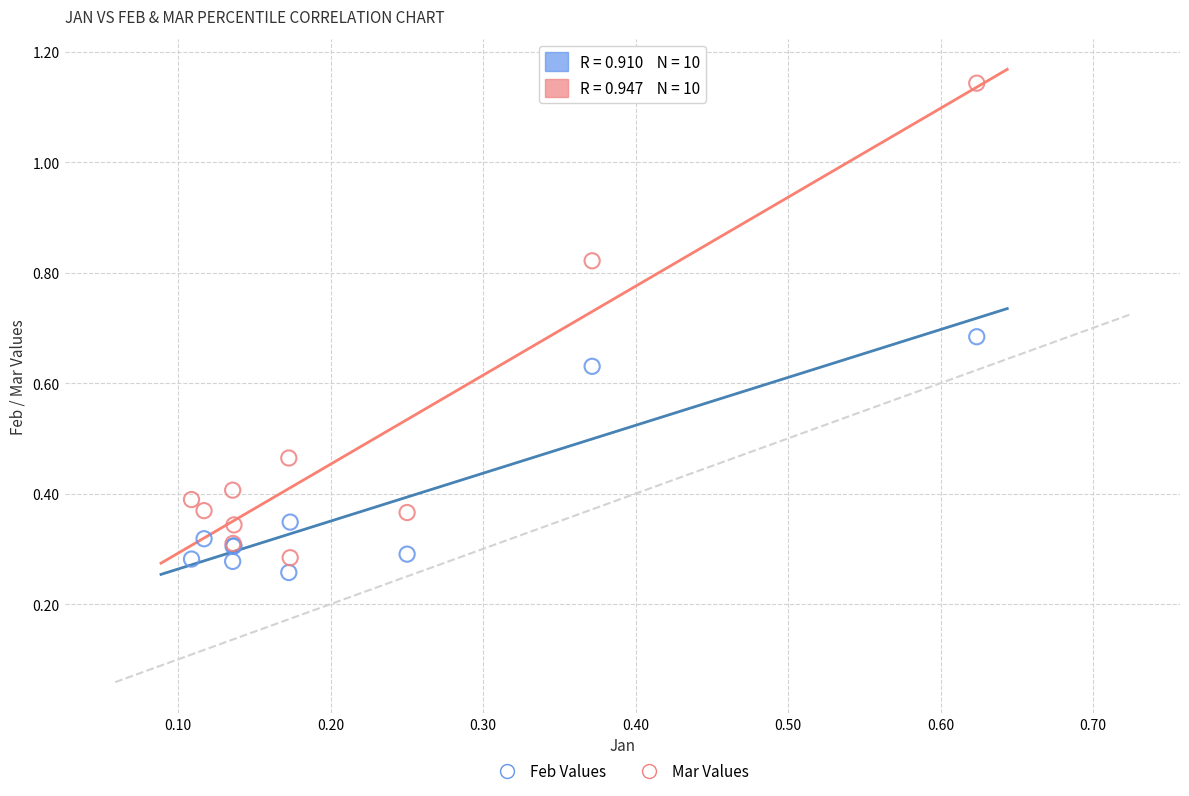

Which series reaches the maximum Y coordinate?

Mar Values